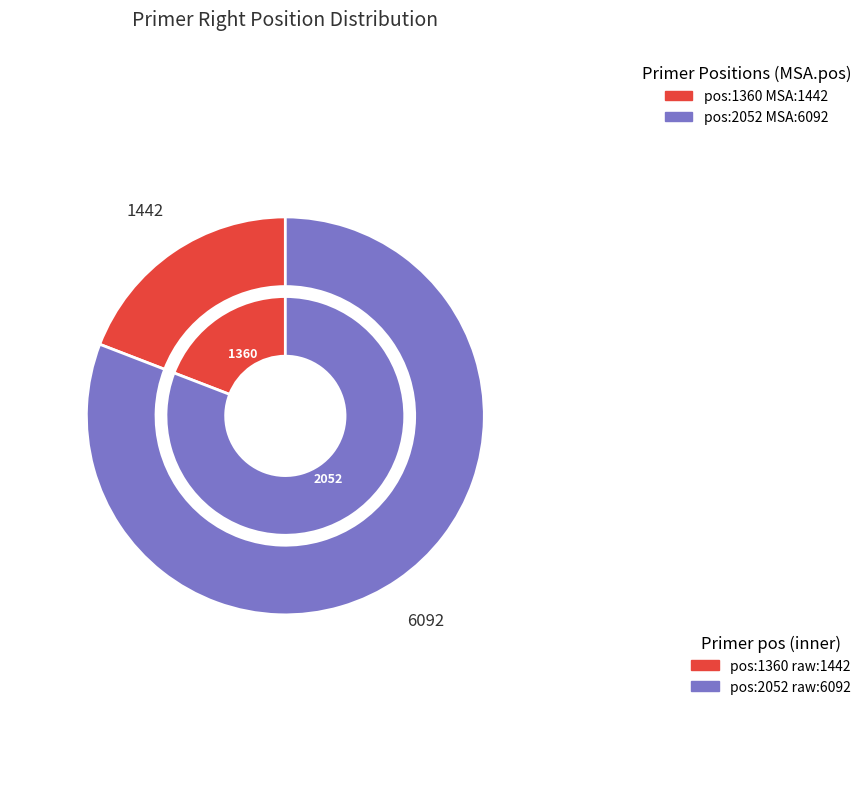

True or false: 1360 accounts for 13% of the total.

False